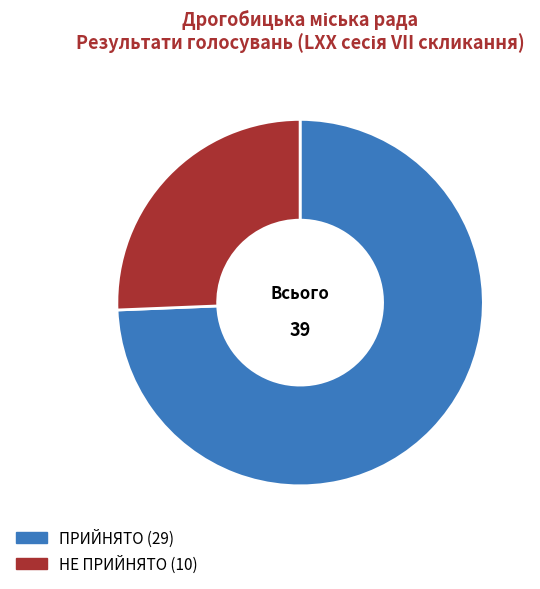

Which category has the biggest portion of the pie?

ПРИЙНЯТО